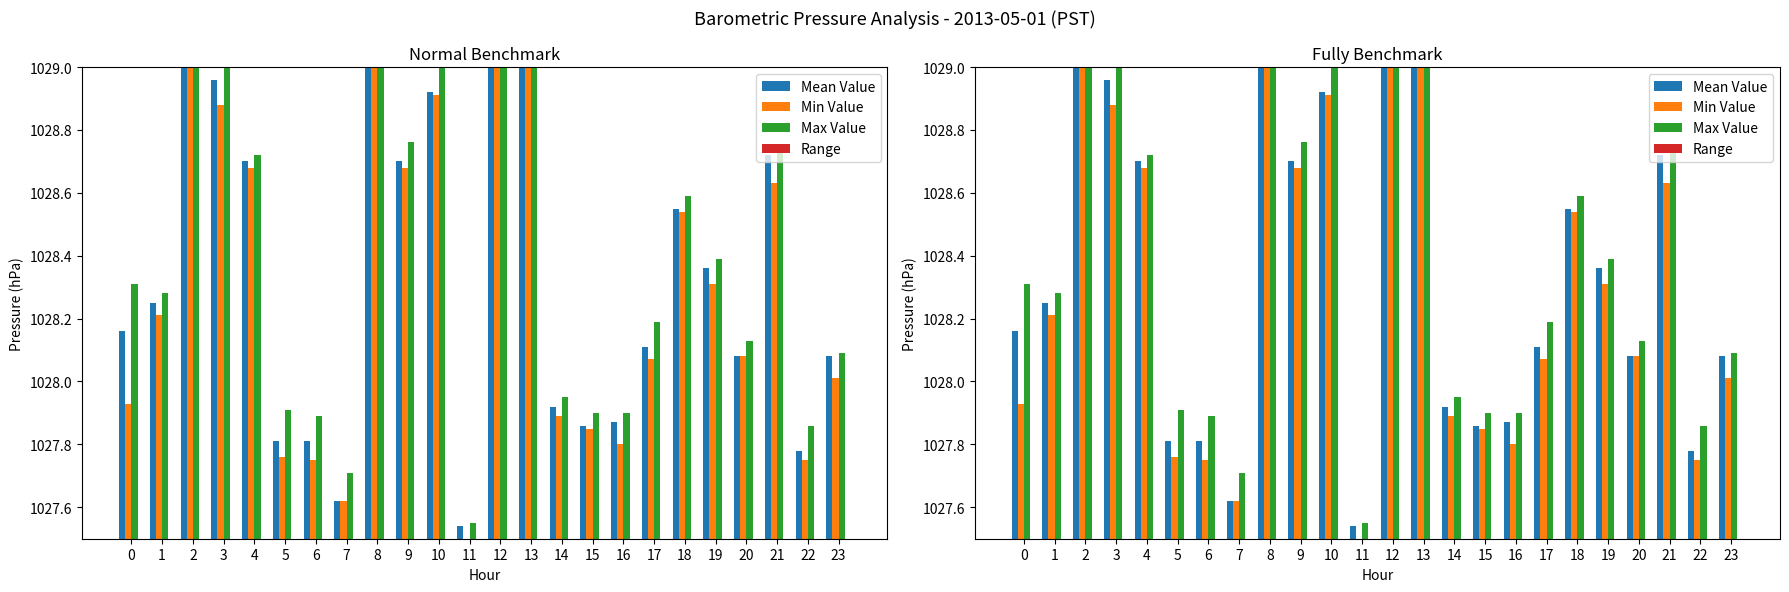

What is the value of the Range bar at the 11th from the left?

0.1